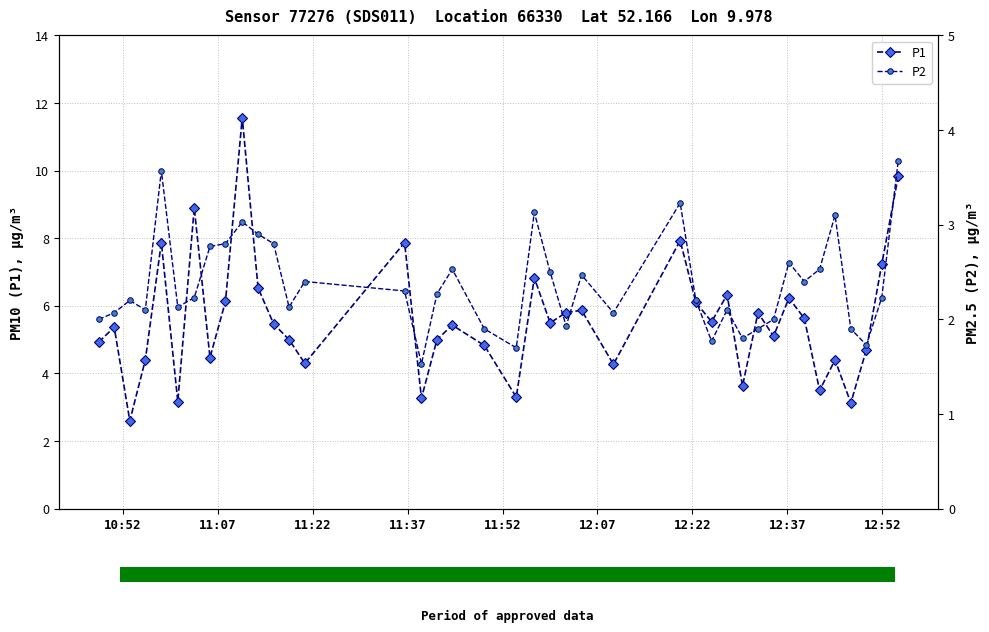

What is the maximum value for P1?

11.6